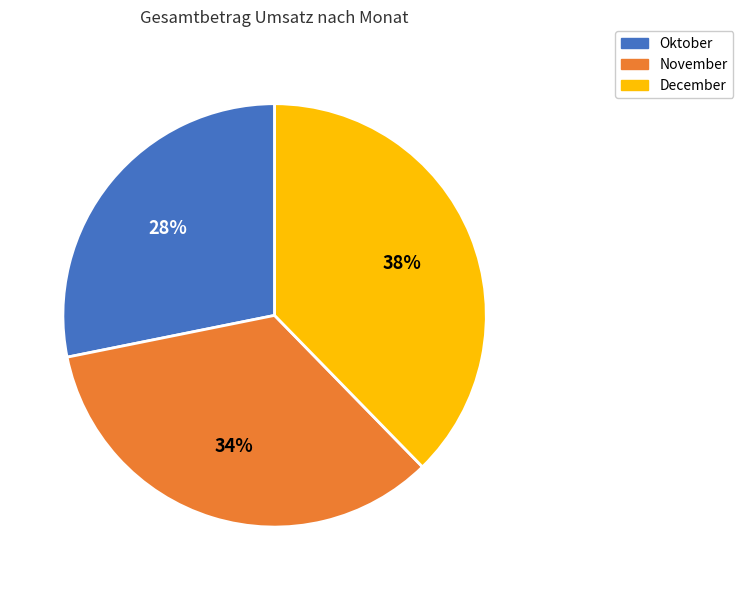

How many slices are in this pie chart?

3